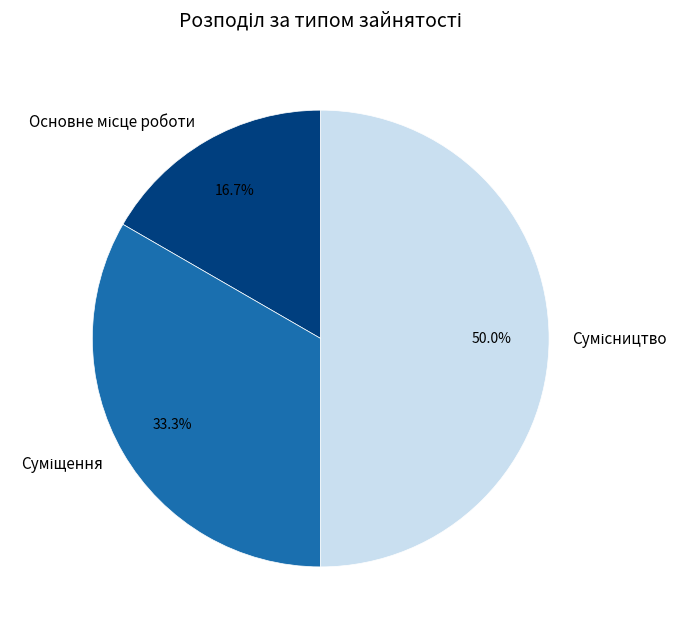

To the nearest percent, what is the difference between the Сумісництво and Суміщення slice percentages?

17%